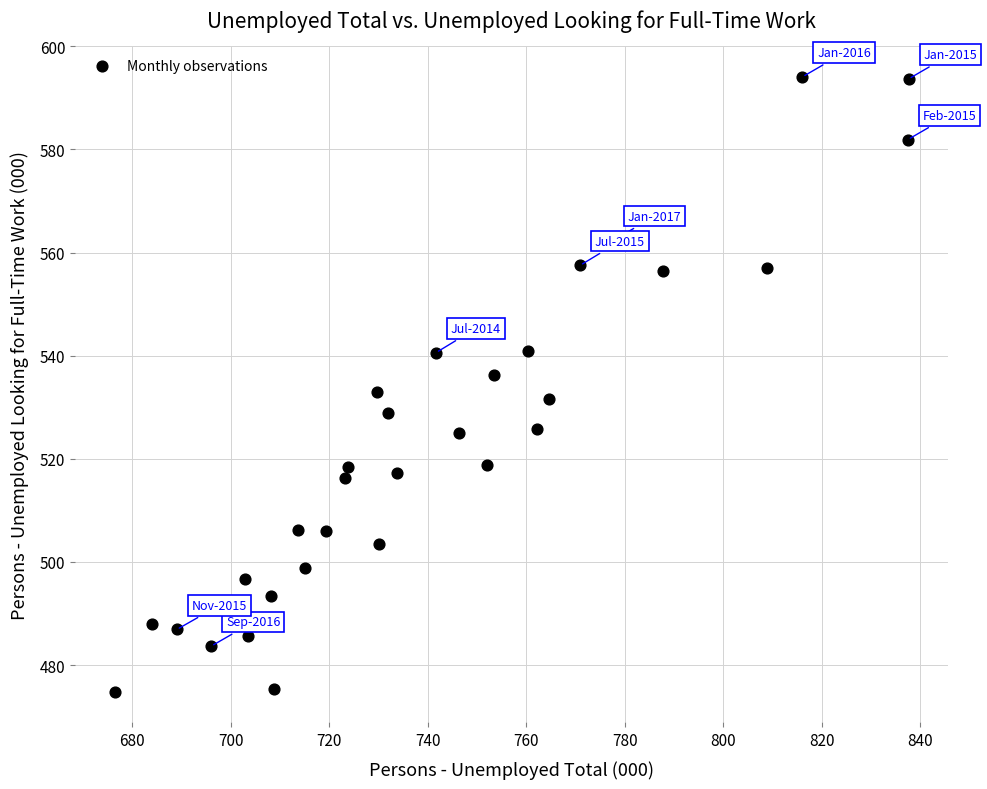

What is the range of Y values (max minus min)?

119.2